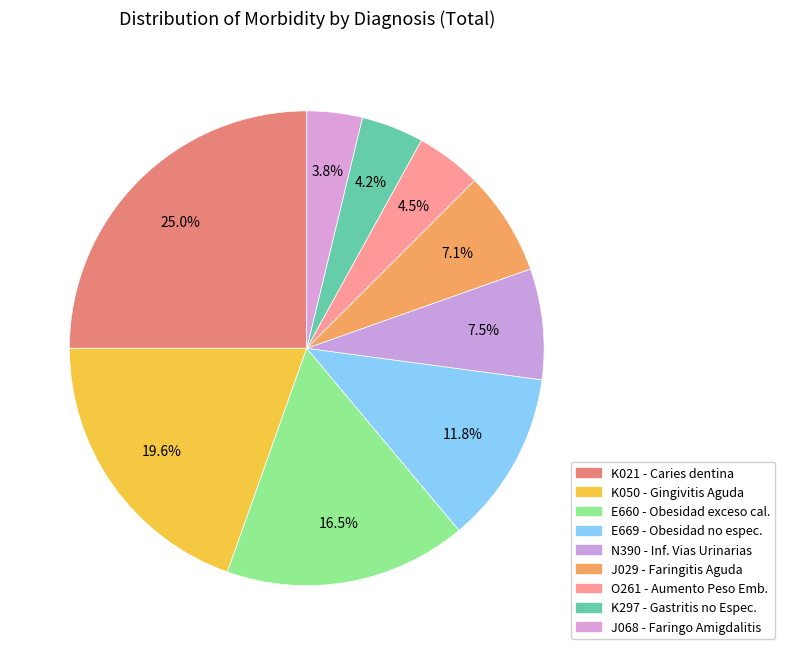

To the nearest percent, what is the average slice percentage?

11%